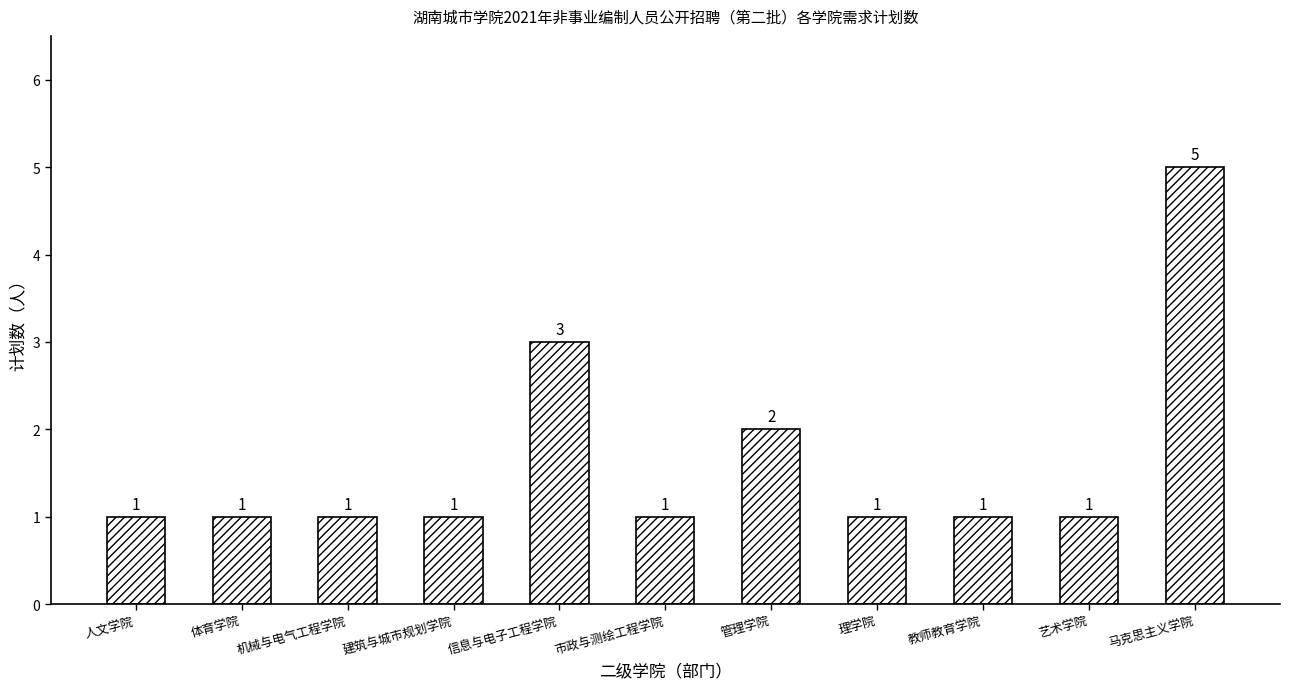

What is the greatest value displayed?

5